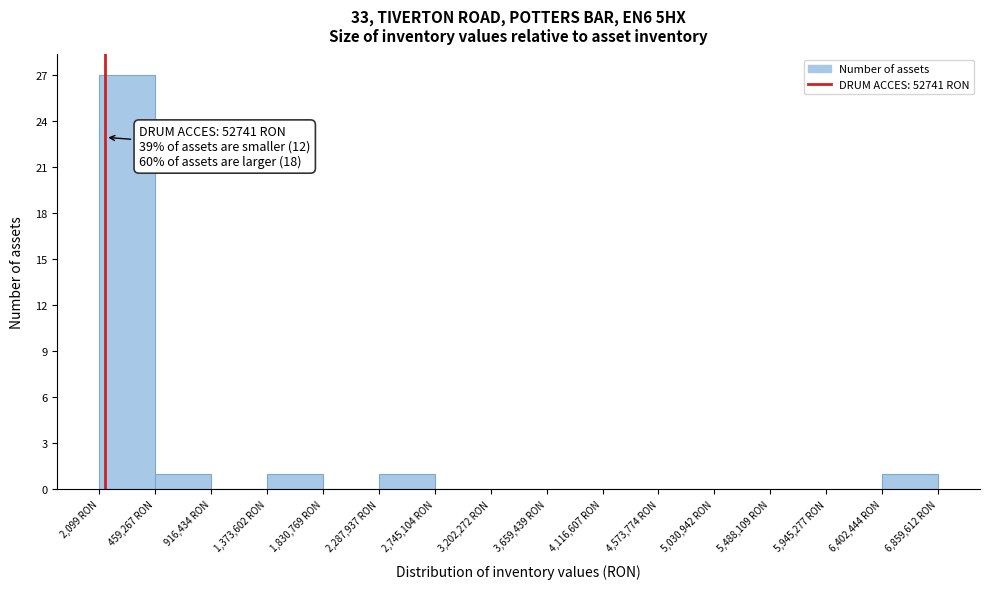

Over which range of the x-axis is the bar tallest?

0 to 450000